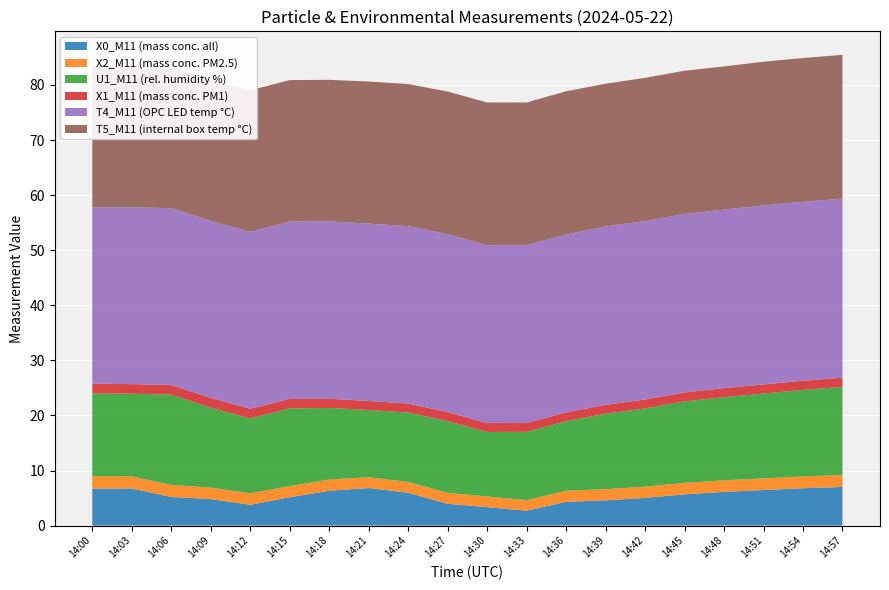

Reading left to right, what are all the values shown in this chart?

X0_M11 (mass conc. all): 14:00=6.7	14:03=6.7	14:06=5.2	14:09=4.8	14:12=3.8	14:15=5.1	14:18=6.3	14:21=6.8	14:24=6.0	14:27=4.0	14:30=3.4	14:33=2.7	14:36=4.3	14:39=4.6	14:42=5.0	14:45=5.7	14:48=6.1	14:51=6.5	14:54=6.8	14:57=7.0
X2_M11 (mass conc. PM2.5): 14:00=2.3	14:03=2.2	14:06=2.2	14:09=2.1	14:12=2.1	14:15=2.0	14:18=2.0	14:21=2.0	14:24=2.0	14:27=2.0	14:30=1.9	14:33=1.9	14:36=2.0	14:39=2.0	14:42=2.0	14:45=2.1	14:48=2.1	14:51=2.1	14:54=2.1	14:57=2.2
U1_M11 (rel. humidity %): 14:00=15.0	14:03=15.0	14:06=16.4	14:09=14.5	14:12=13.6	14:15=14.1	14:18=13.0	14:21=12.2	14:24=12.6	14:27=13.0	14:30=11.7	14:33=12.4	14:36=12.6	14:39=13.7	14:42=14.2	14:45=14.8	14:48=15.1	14:51=15.4	14:54=15.7	14:57=16.0
X1_M11 (mass conc. PM1): 14:00=1.8	14:03=1.7	14:06=1.8	14:09=1.8	14:12=1.8	14:15=1.7	14:18=1.7	14:21=1.6	14:24=1.6	14:27=1.6	14:30=1.6	14:33=1.6	14:36=1.6	14:39=1.6	14:42=1.6	14:45=1.6	14:48=1.6	14:51=1.6	14:54=1.7	14:57=1.7
T4_M11 (OPC LED temp °C): 14:00=32.0	14:03=32.1	14:06=32.1	14:09=32.1	14:12=32.1	14:15=32.2	14:18=32.2	14:21=32.2	14:24=32.2	14:27=32.3	14:30=32.3	14:33=32.3	14:36=32.3	14:39=32.4	14:42=32.4	14:45=32.4	14:48=32.4	14:51=32.5	14:54=32.5	14:57=32.5
T5_M11 (internal box temp °C): 14:00=25.6	14:03=25.6	14:06=25.6	14:09=25.6	14:12=25.7	14:15=25.7	14:18=25.7	14:21=25.8	14:24=25.8	14:27=25.9	14:30=25.9	14:33=25.9	14:36=26.0	14:39=25.9	14:42=26.0	14:45=26.0	14:48=26.0	14:51=26.1	14:54=26.1	14:57=26.1